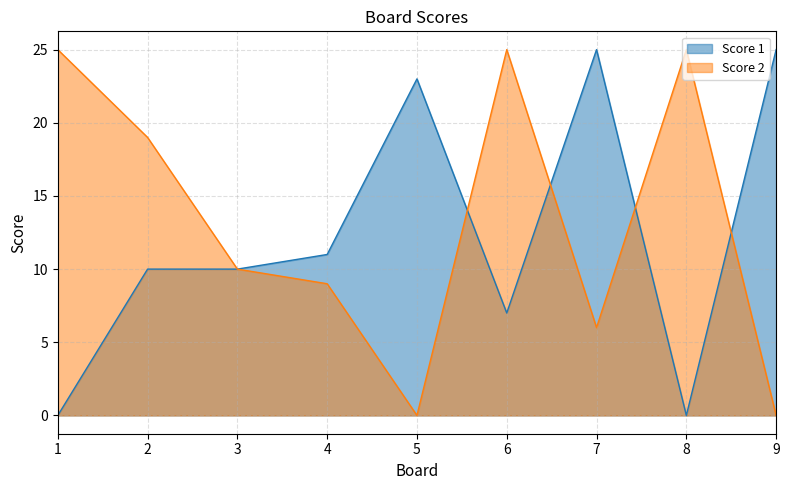

How many lines are shown in the chart?

2